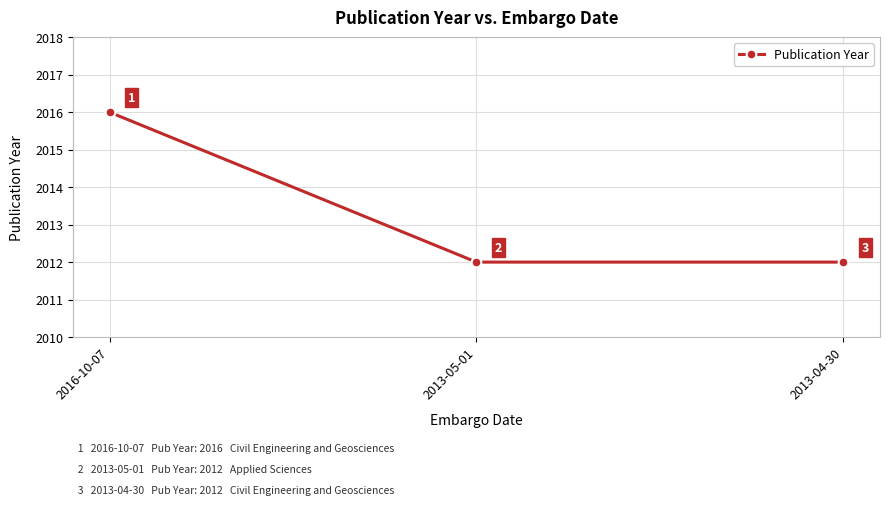

What is the value of the 1st point from the left?

2016